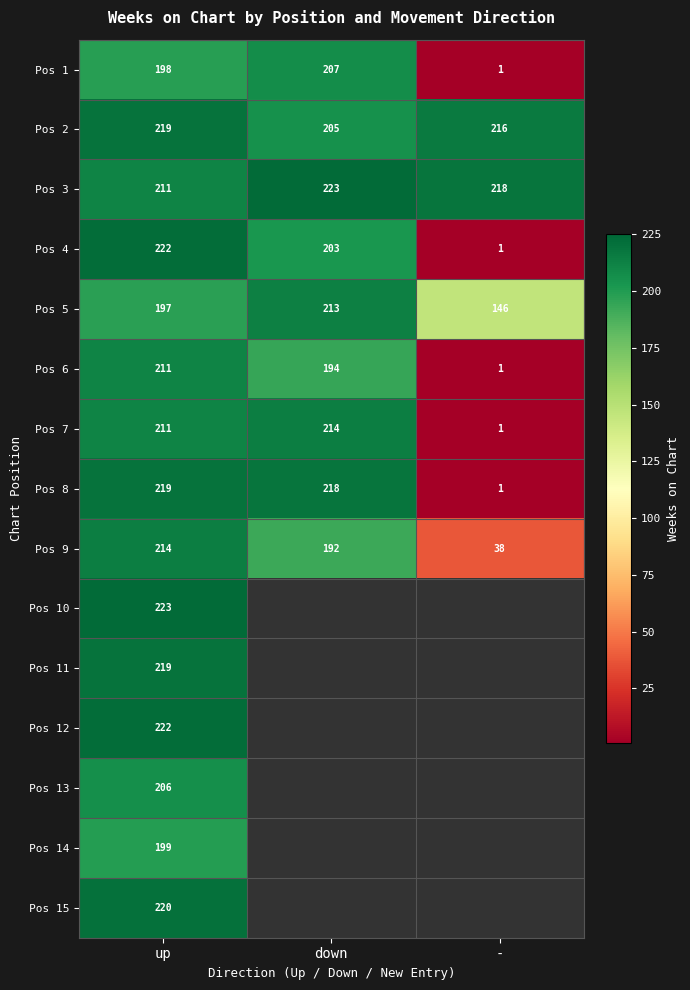

Which category has the lowest value in the Pos 8 series?

-